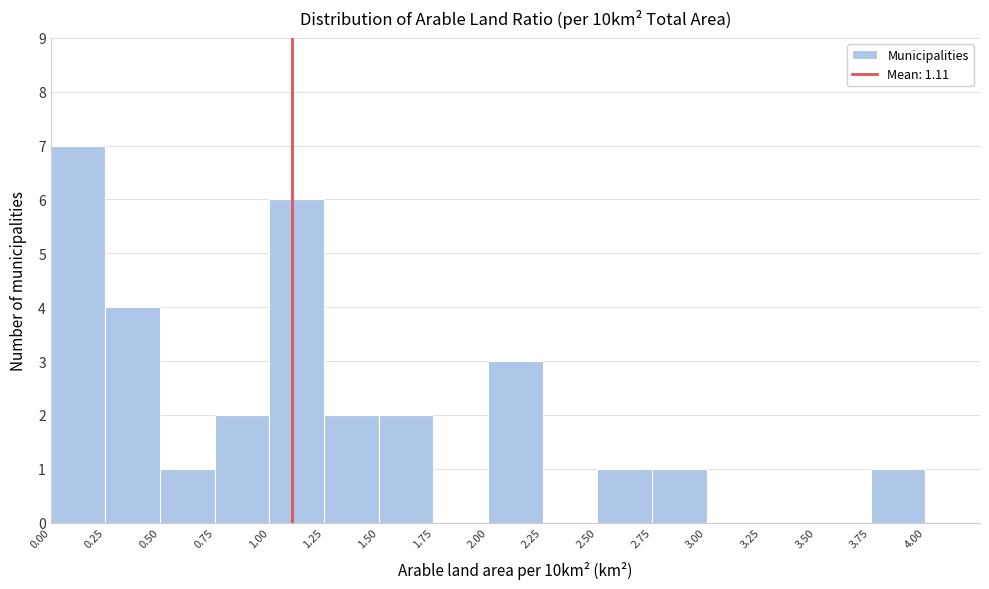

How tall is the bar that spans 2.75 to 3.00 on the x-axis? The values are not printed on the chart, so give them approximately, as read against the axis.

1